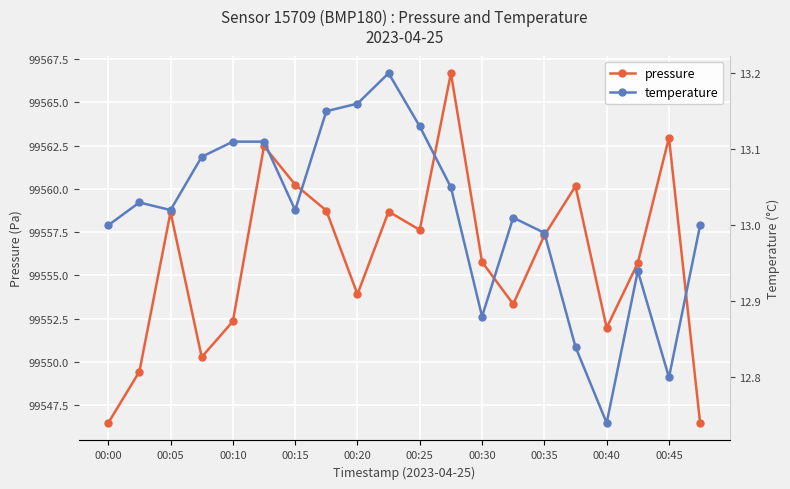

What is the difference between the pressure values at 00:40 and 00:45?

11.0